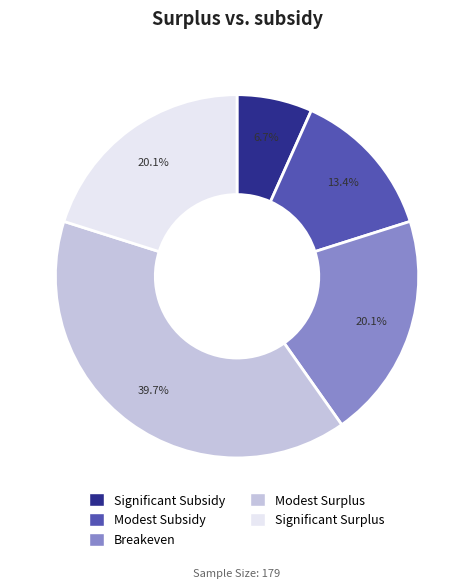

Which slice is the largest?

Modest Surplus